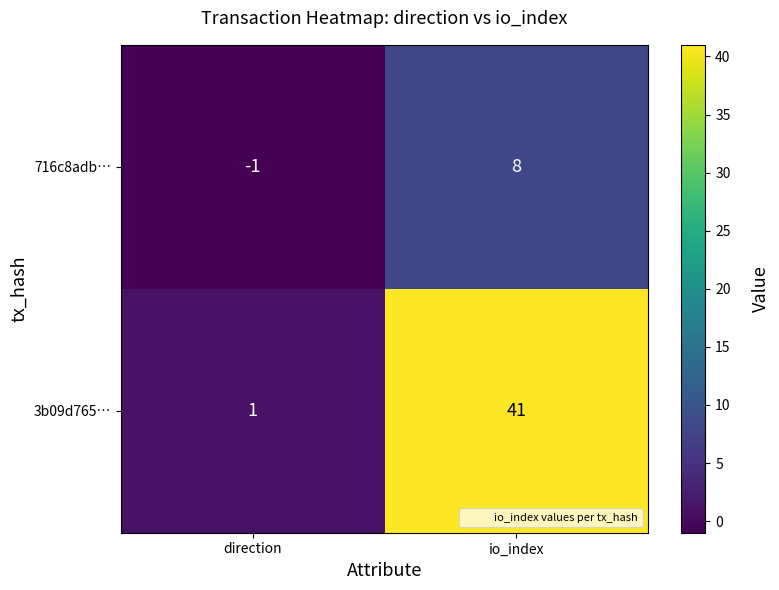

What is the maximum value shown in the chart?

41